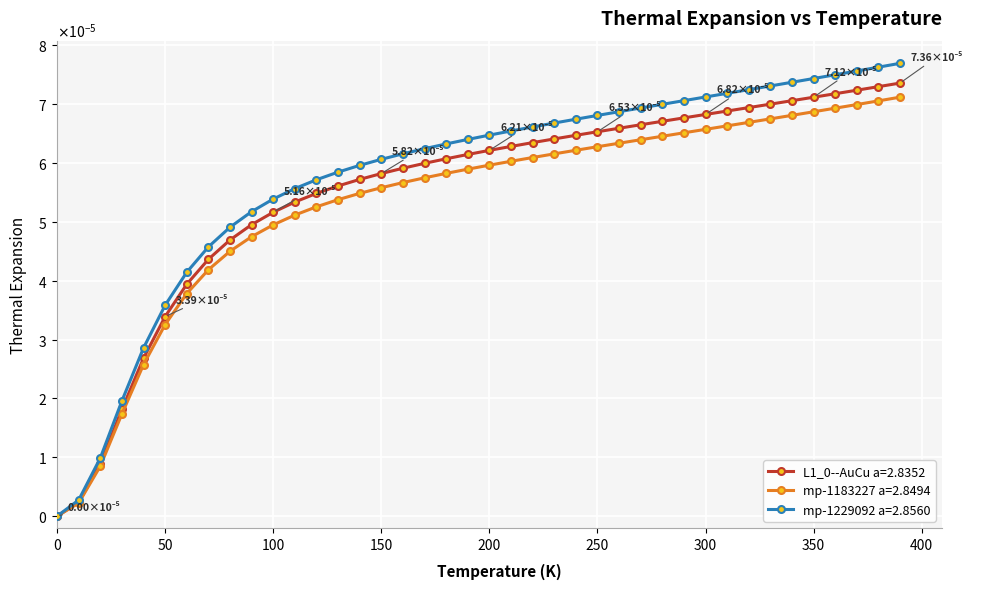

Is this an area chart (filled region under the line)?

No